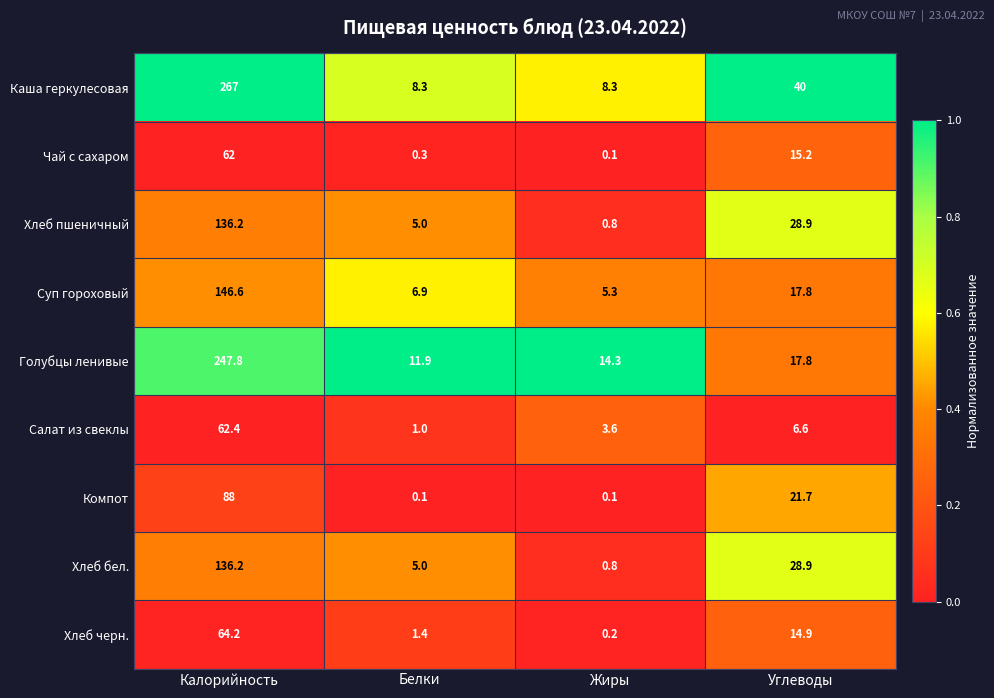

Which category has the lowest value in the Хлеб пшеничный series?

Жиры